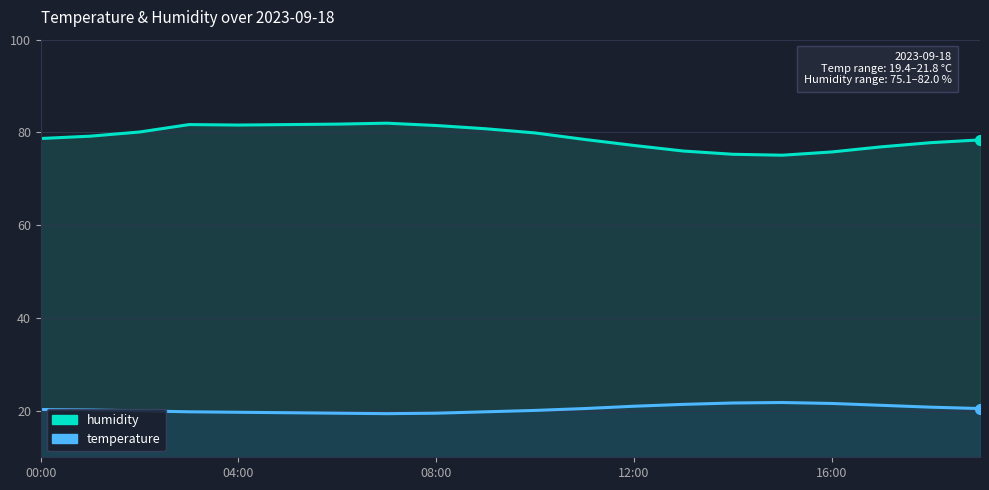

True or false: humidity and temperature intersect in this chart.

False